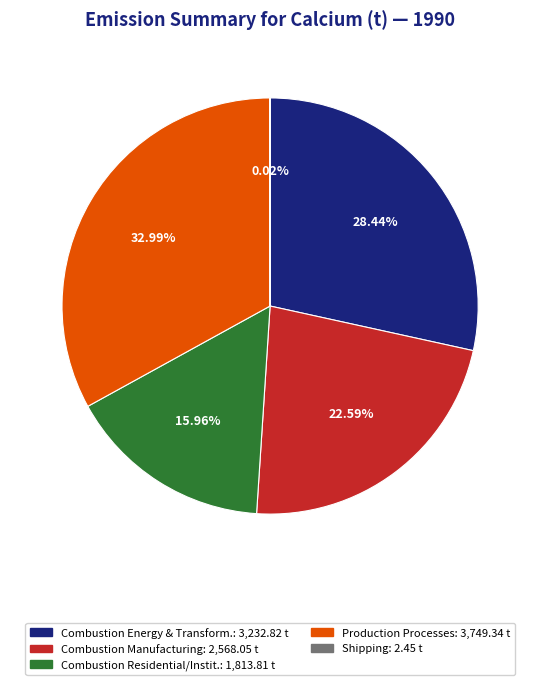

Is there a majority slice in this chart?

No